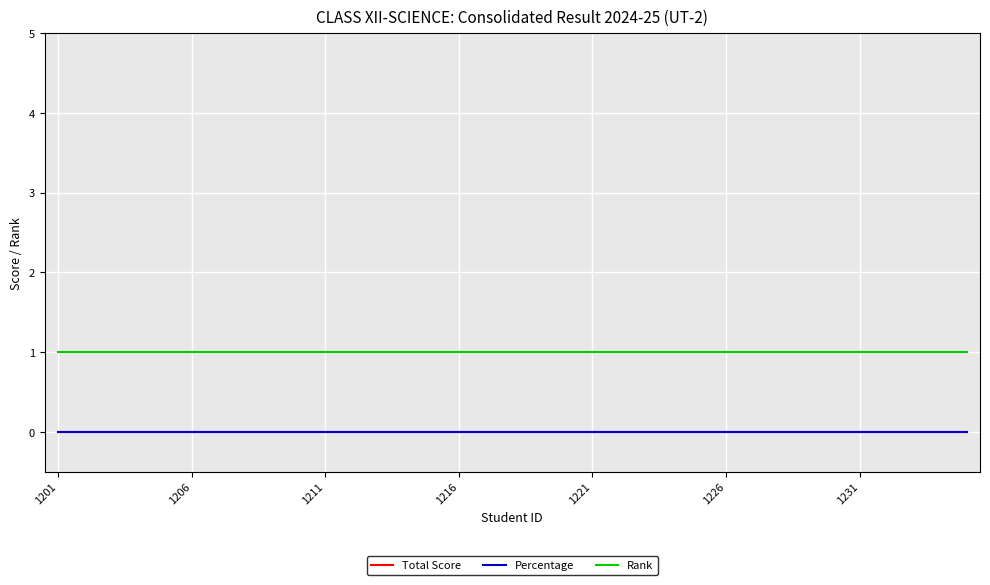

What is the value of the Rank point at the 6th from the left?

1